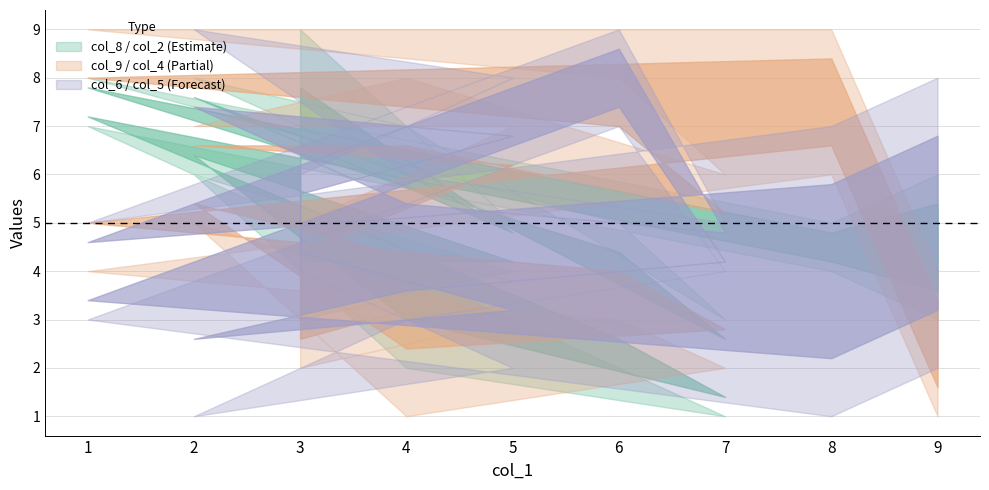

In col_8, how many points are lower than both neighbors (excluding endpoints)?

2